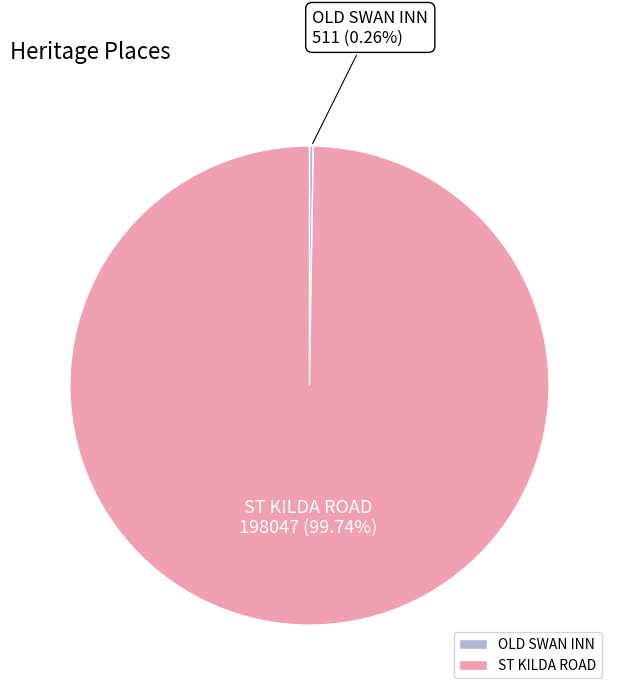

Which category has the biggest portion of the pie?

ST KILDA ROAD